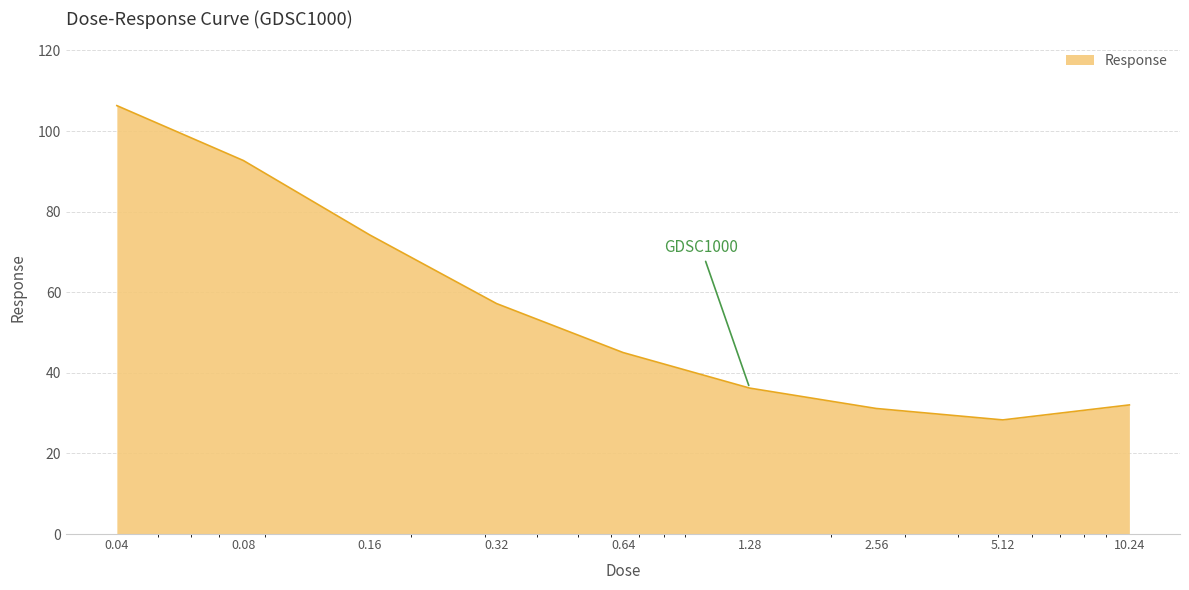

What is the greatest value displayed?

106.3